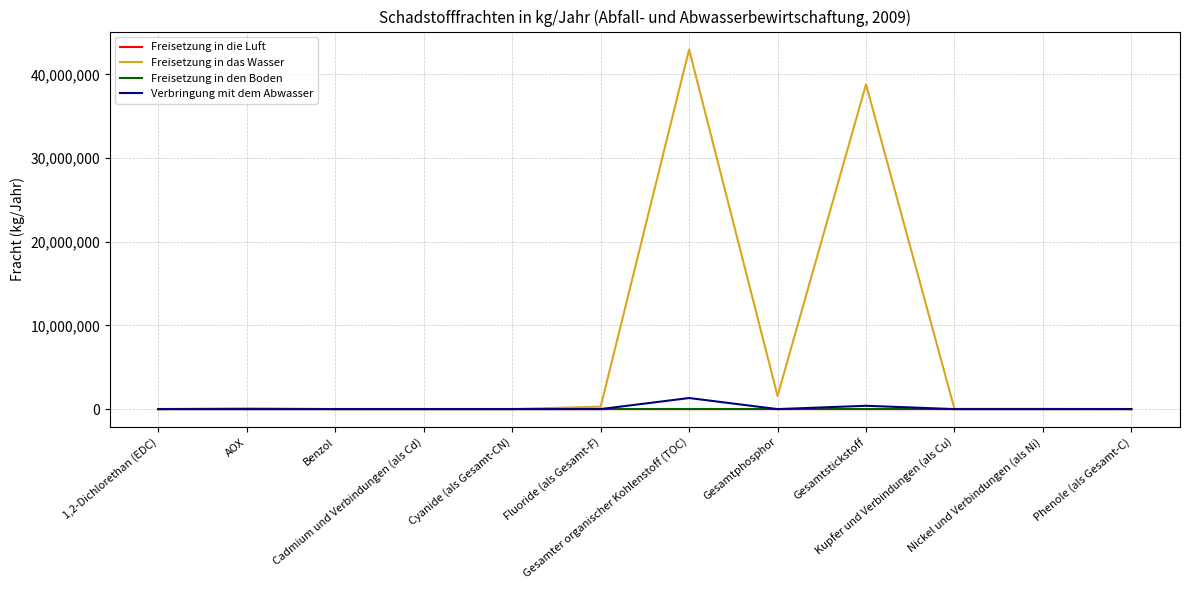

Is this an area chart (filled region under the line)?

No